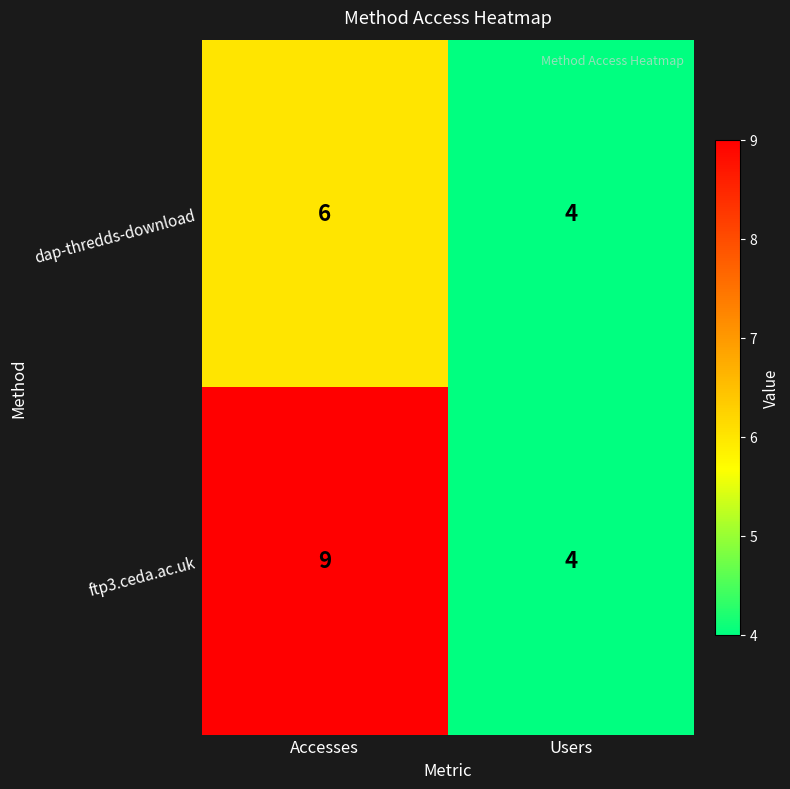

At Accesses, list the series in order from smallest to largest.

dap-thredds-download, ftp3.ceda.ac.uk